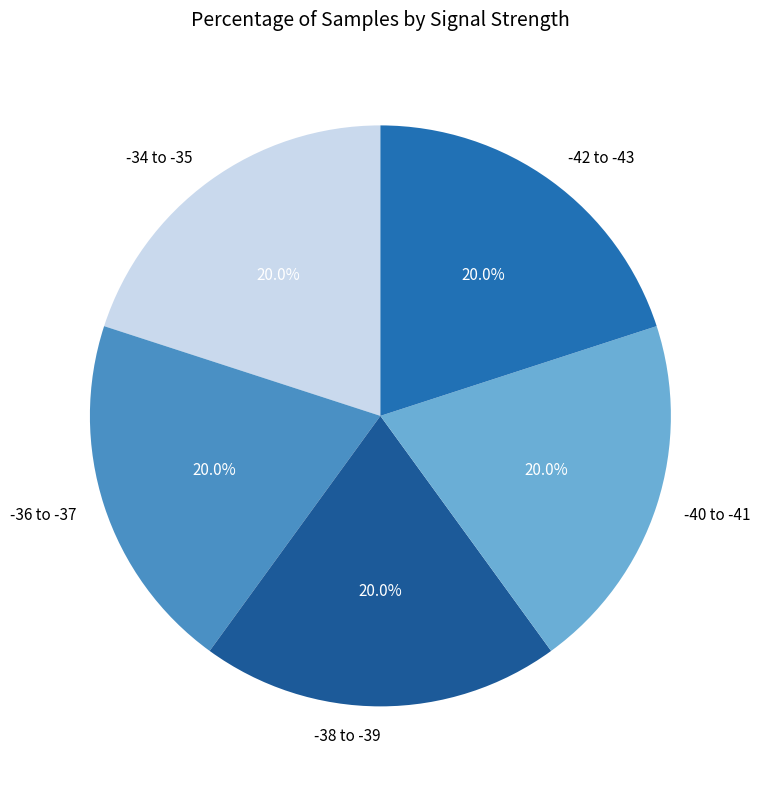

Does -40 to -41 account for over 50% of the chart?

No